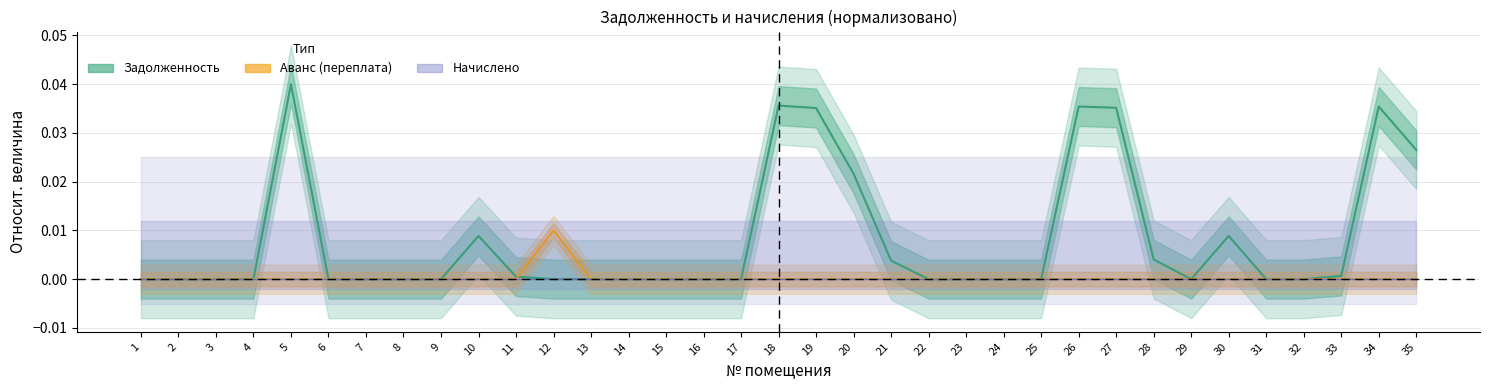

Count the number of data series in this chart.

3